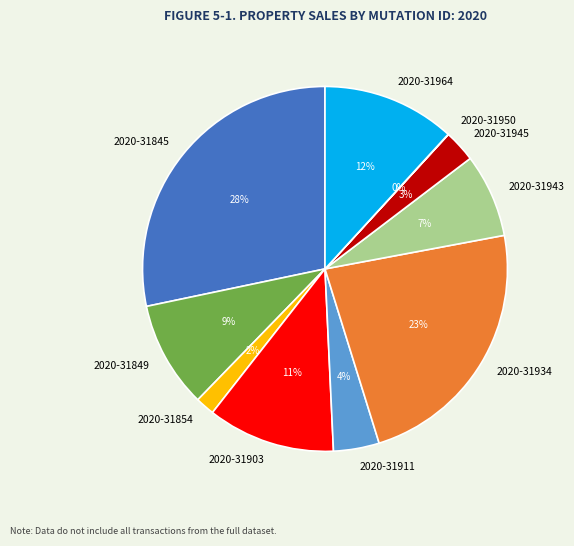

Is there a majority slice in this chart?

No